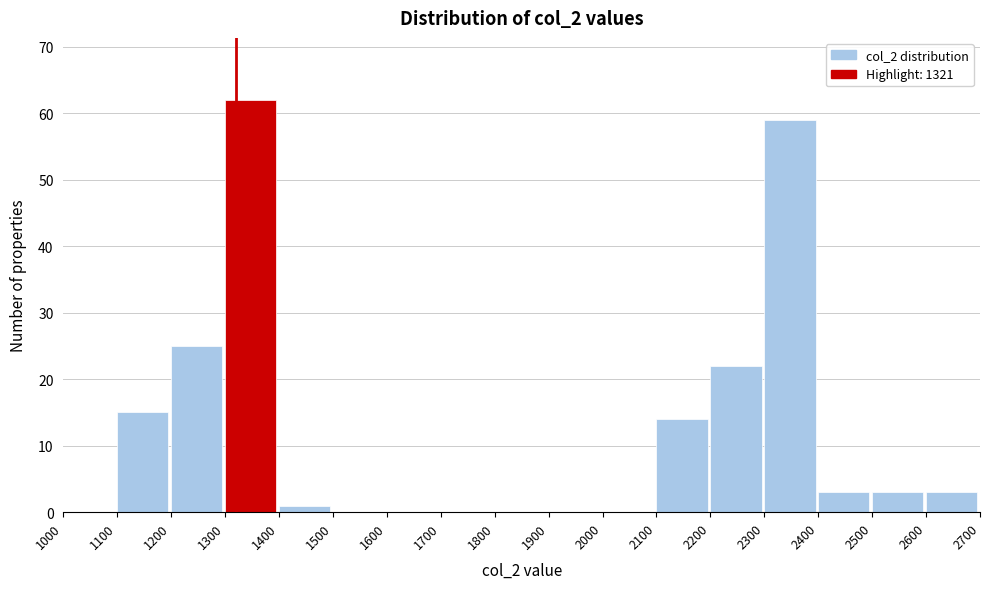

Which range on the x-axis has the tallest bar?

1300 to 1400